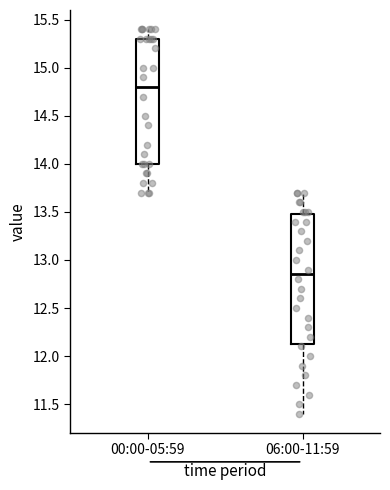

Reading left to right, transcribe this box plot: for each box, give where its median line is, the range the box spans, and where its two whiskers end, as read against the y-axis. The values are not printed on the chart, so give them approximately, as read against the axis.

00:00-05:59: median 14.80, box 14.00 to 15.30, whiskers 13.70 to 15.40
06:00-11:59: median 12.85, box 12.15 to 13.50, whiskers 11.40 to 13.70